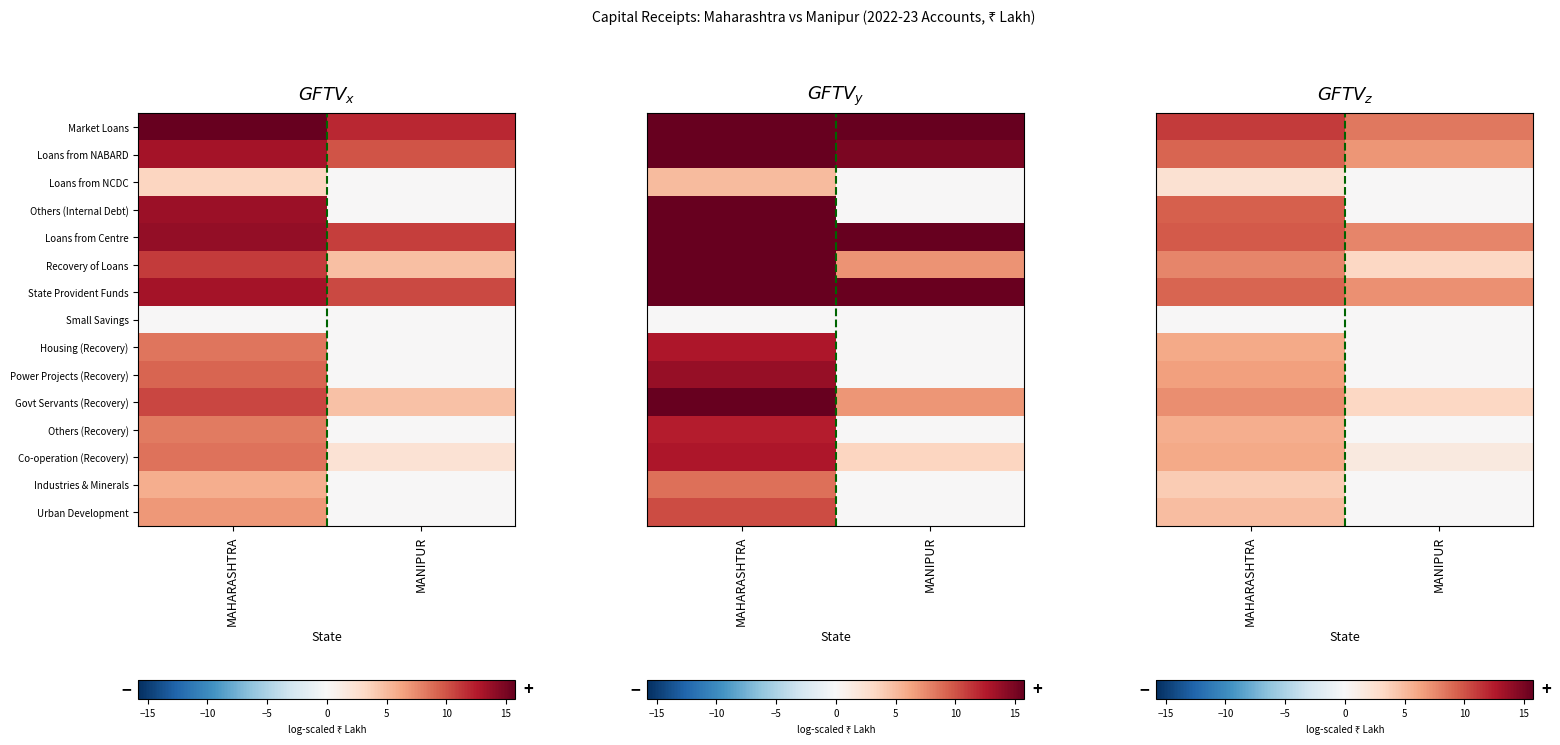

How many values in the State Provident Funds series are below 9?

1